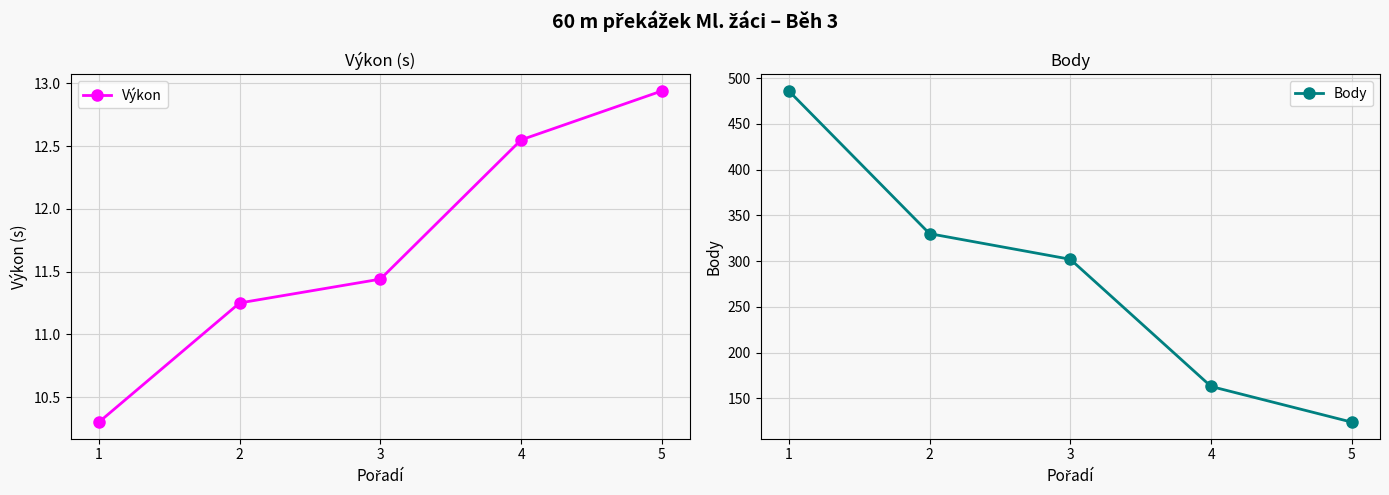

What is the sum of the Výkon values at 3 and 1?

21.7